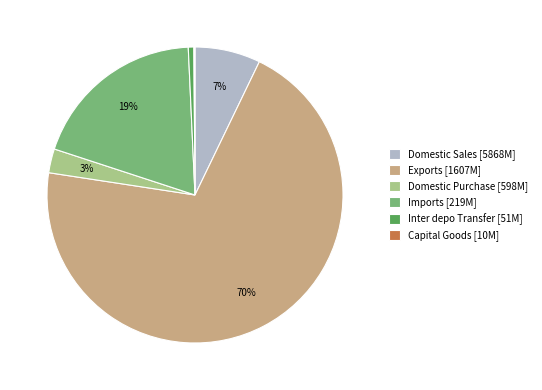

To the nearest percent, what is the difference between the largest and smallest slice percentages?

70%